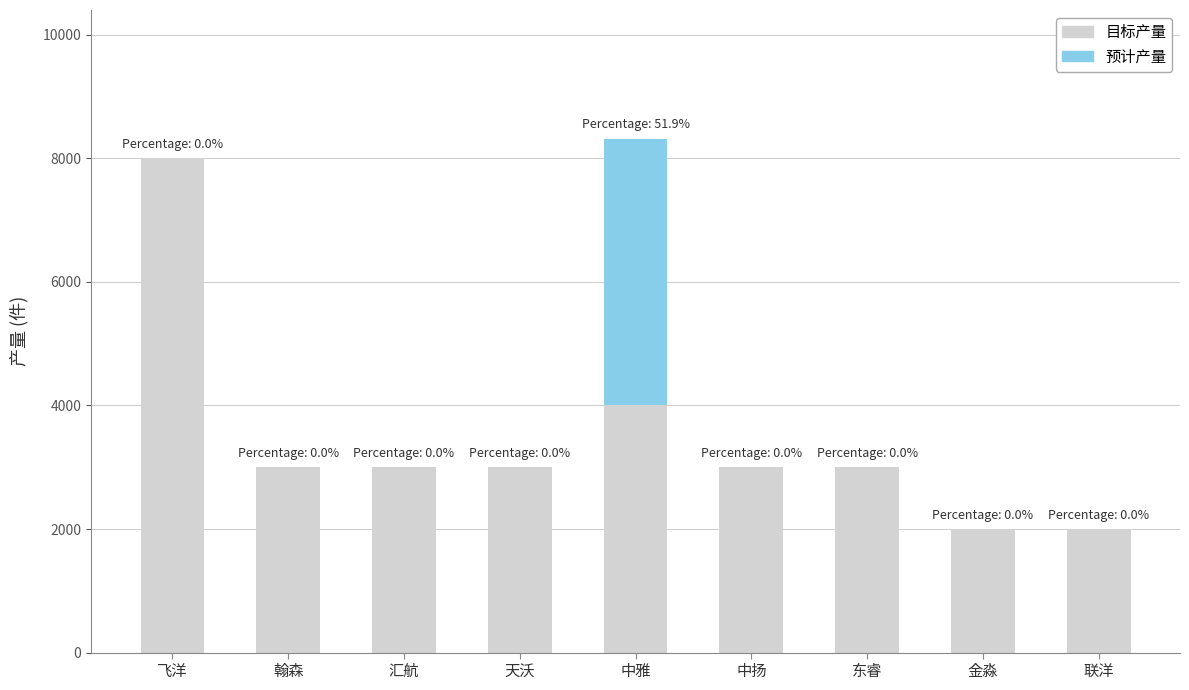

The value of 目标产量 at 汇航 is 1305. True or false?

False